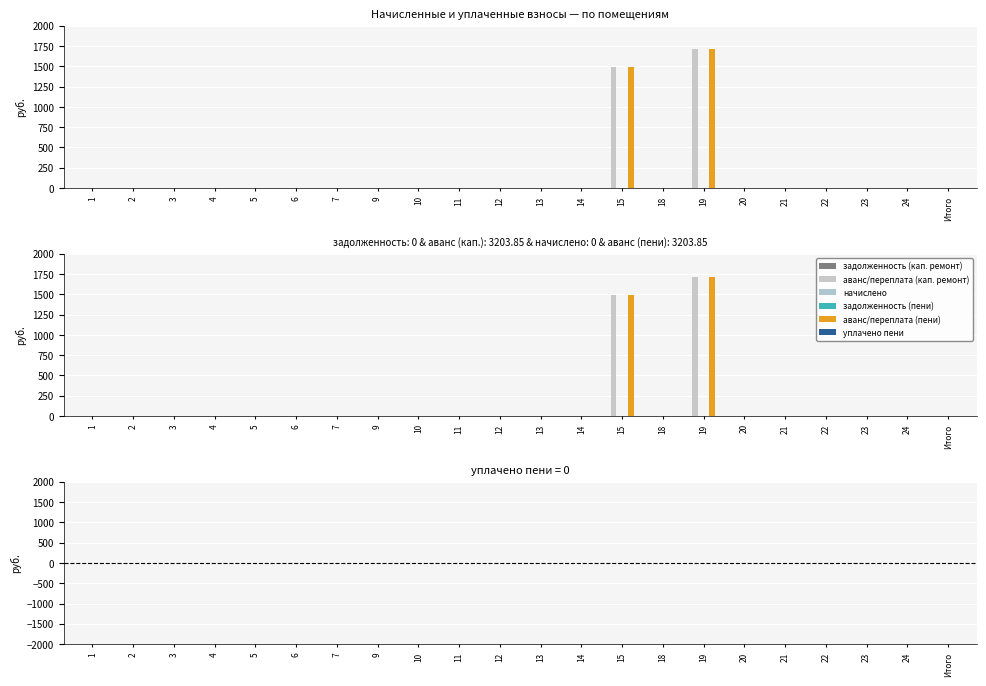

Rank the categories by задолженность (пени) value from highest to lowest.

1, 2, 3, 4, 5, 6, 7, 9, 10, 11, 12, 13, 14, 15, 18, 19, 20, 21, 22, 23, 24, Итого